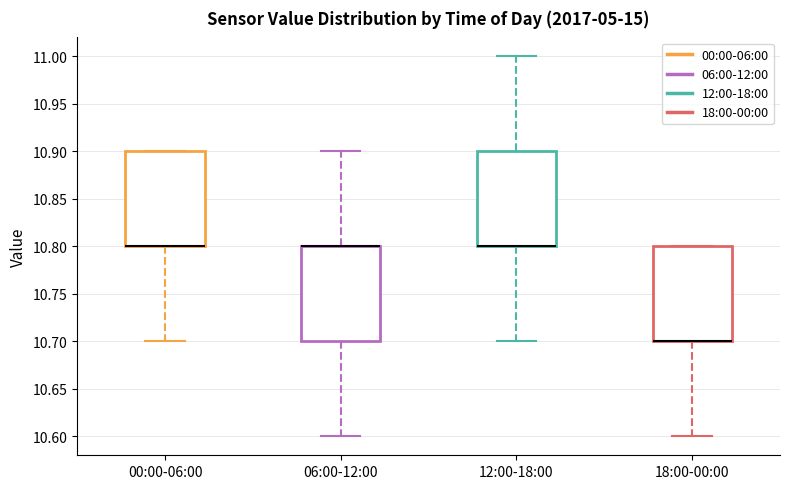

Where is the upper edge of the box for 18:00-00:00 on the y-axis? The values are not printed on the chart, so give them approximately, as read against the axis.

10.8